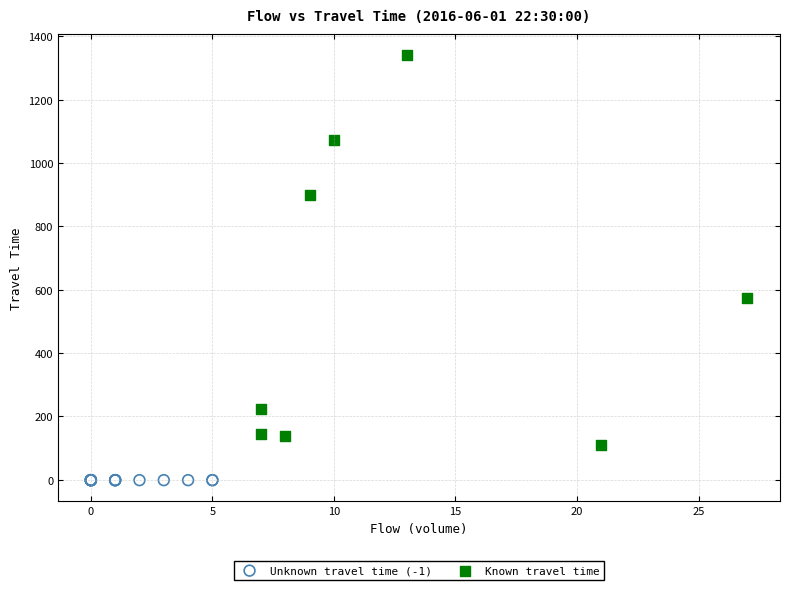

Which series contains the lowest Y value?

Unknown travel time (-1)